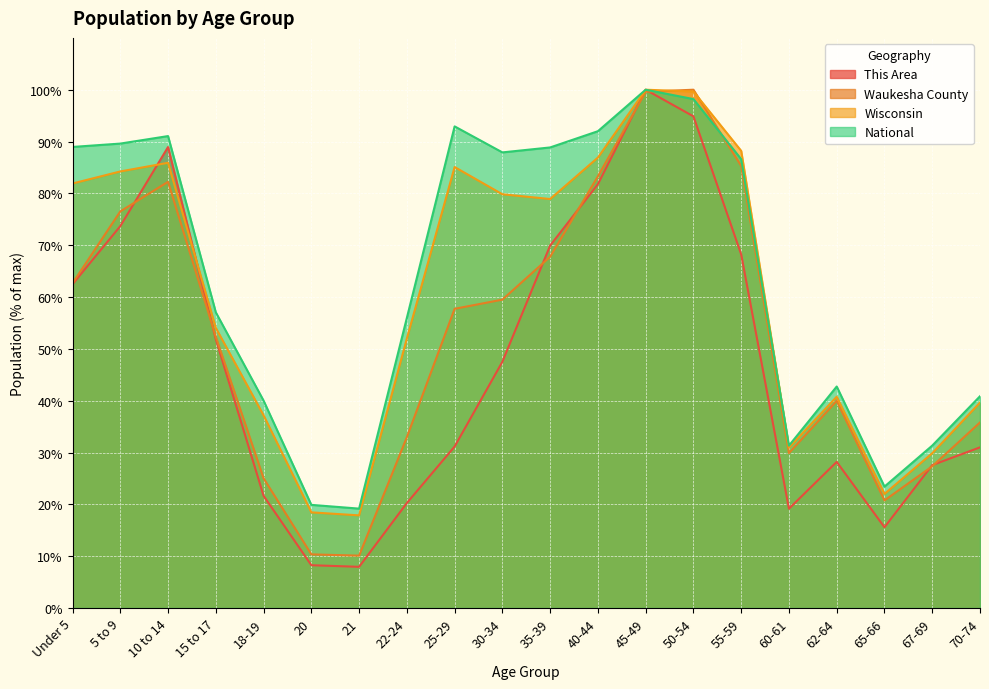

Rank the series at 30-34 from lowest to highest value.

This Area, Waukesha County, Wisconsin, National